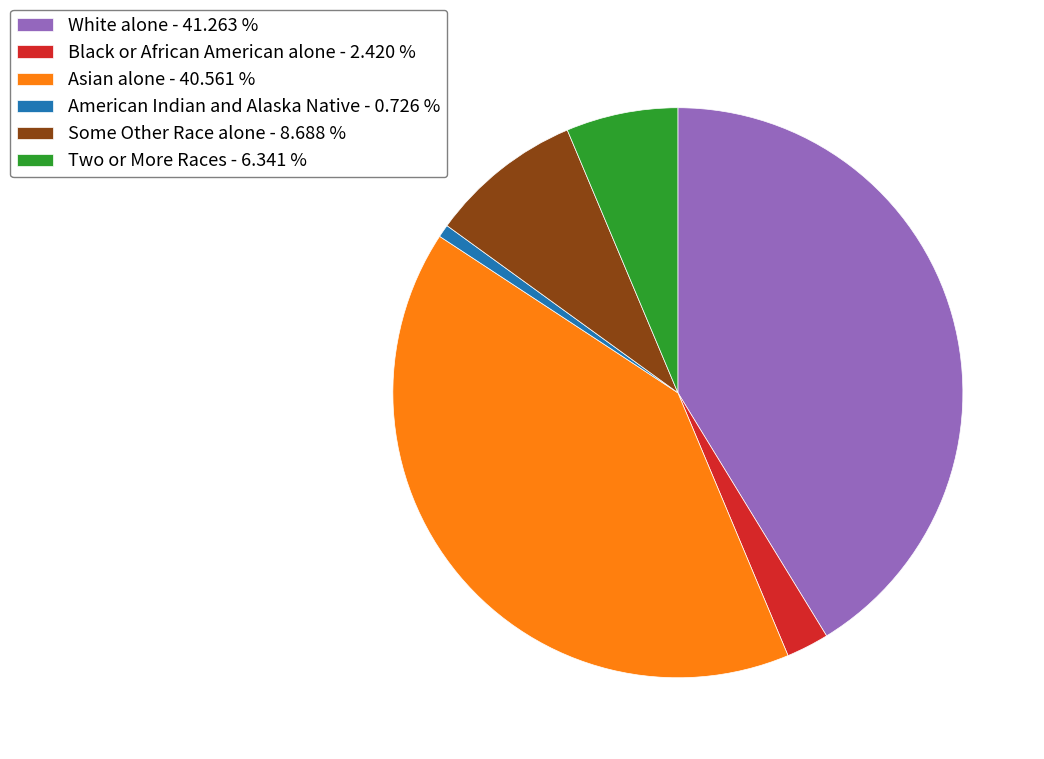

Is there any slice that represents more than half of the pie?

No